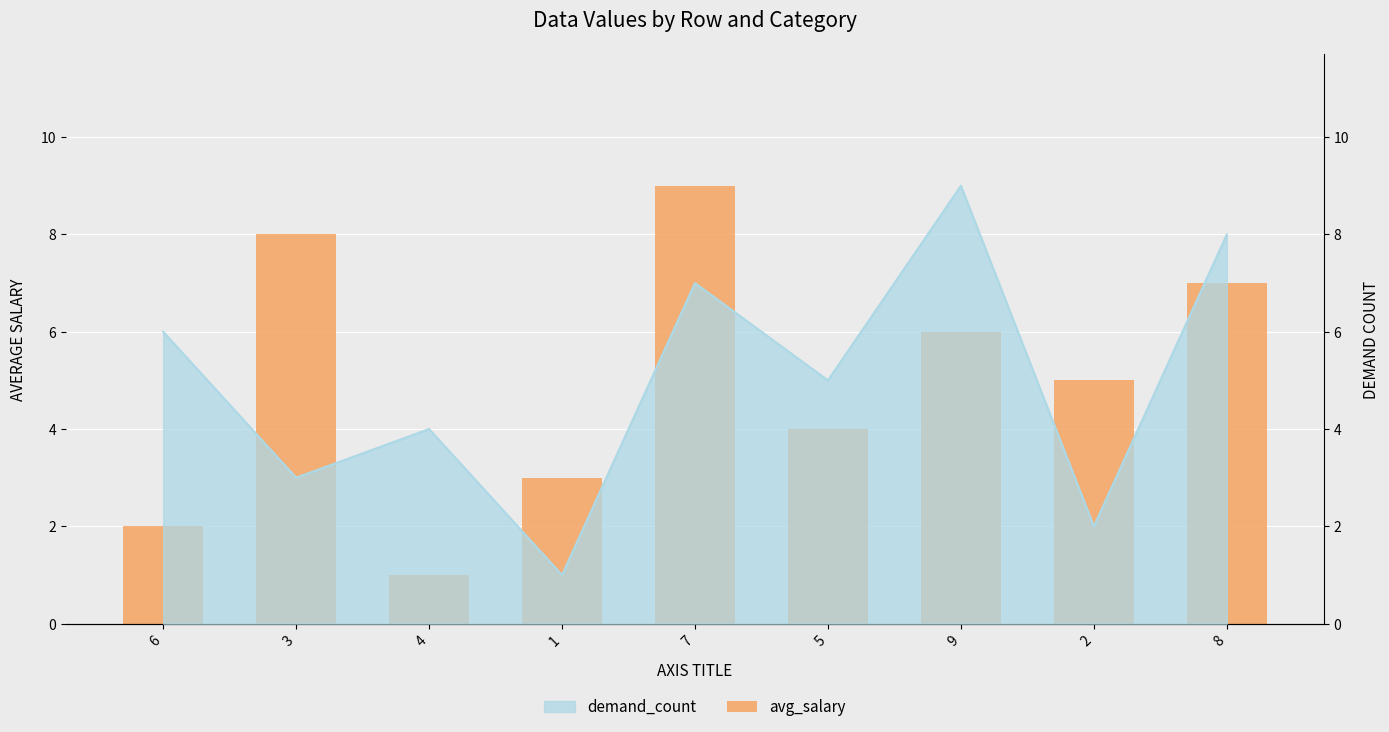

Does the chart contain any negative values?

No